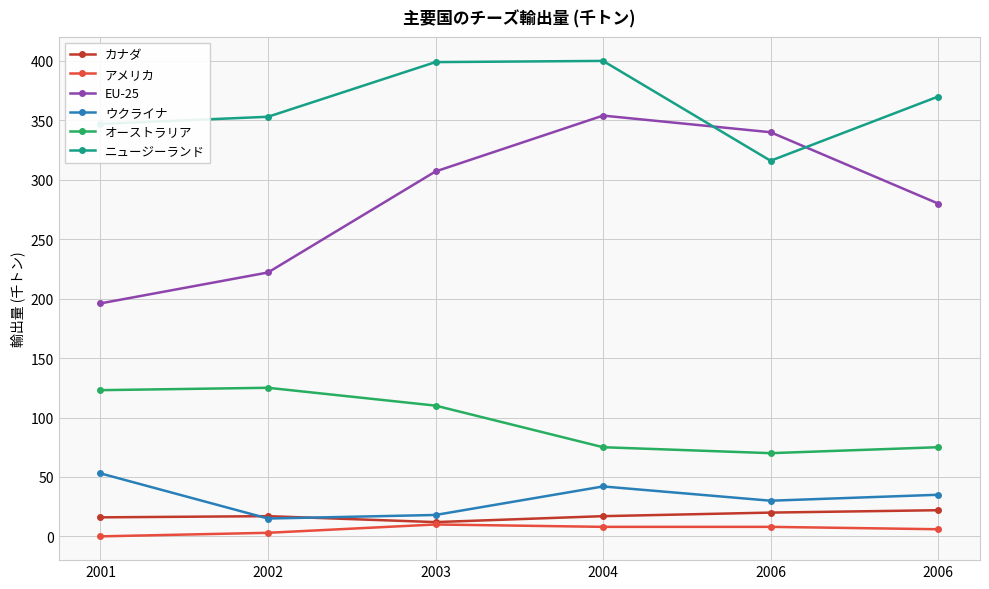

True or false: EU-25 has a value of 499 at 2003.

False